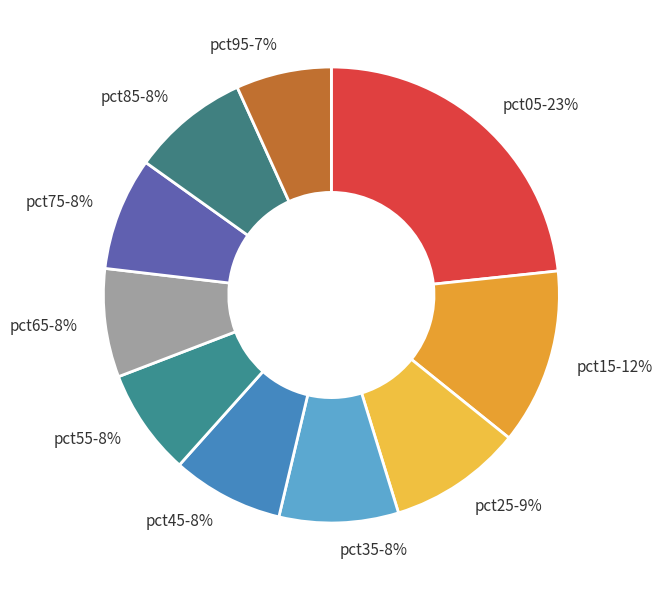

To the nearest percent, what is the average slice percentage?

10%